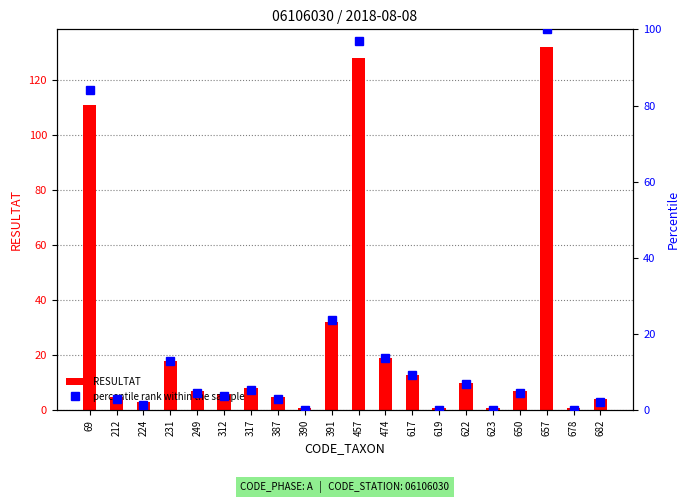

True or false: percentile rank within the sample has a value of 3.6 at 682.

False